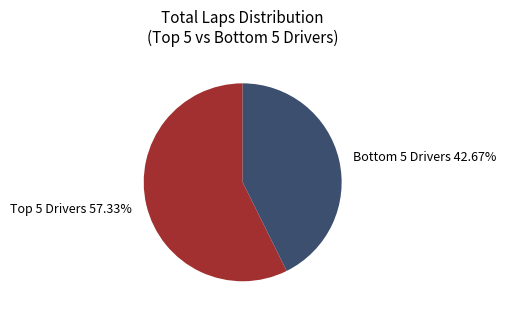

Is there any slice that represents more than half of the pie?

Yes